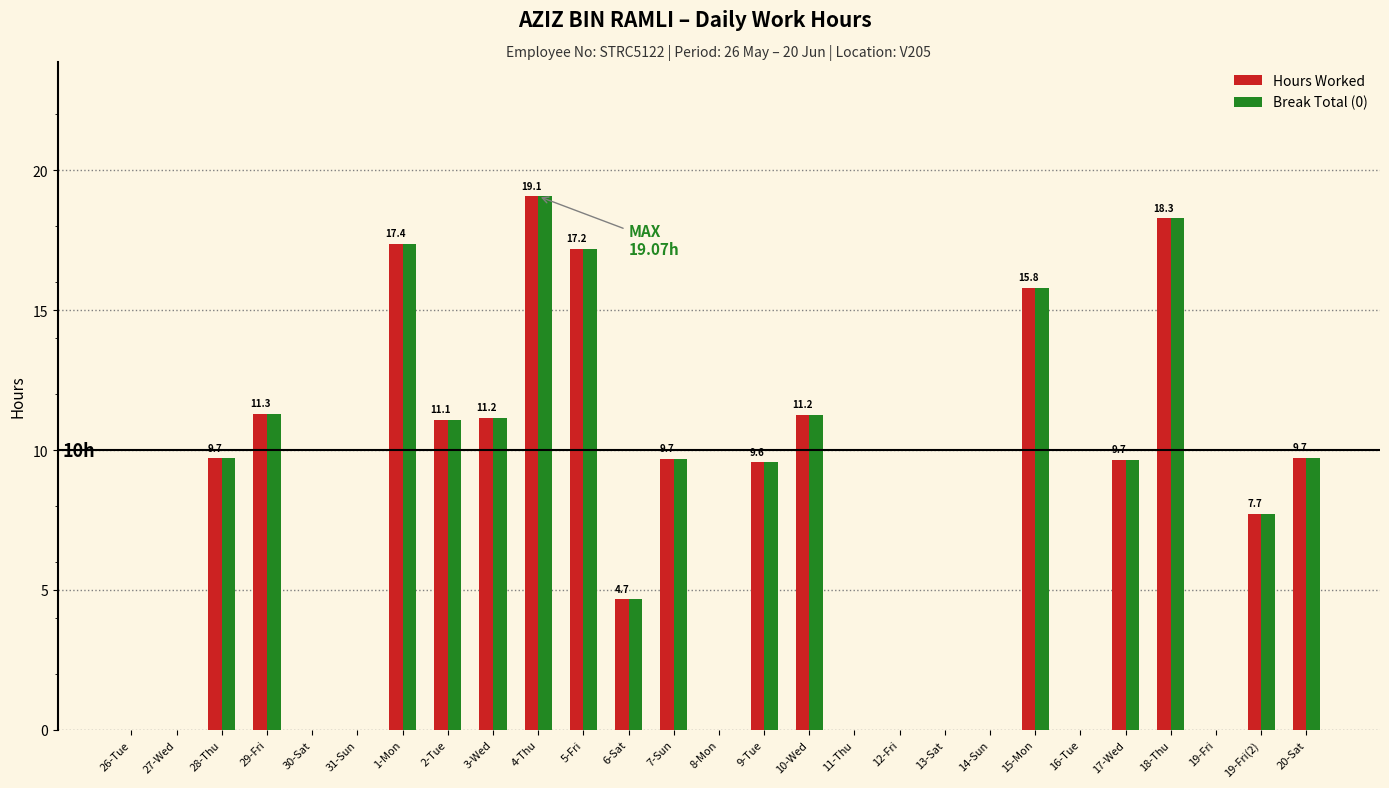

The Hours Worked series shows 0.0 at 27-Wed. True or false?

True